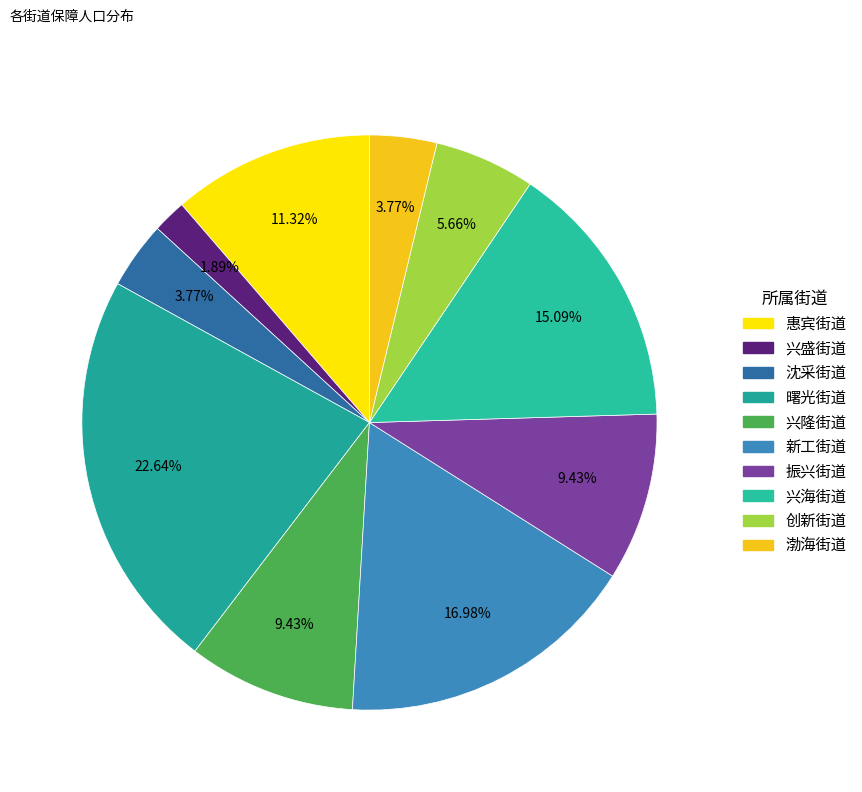

Count the number of slices in the pie.

10